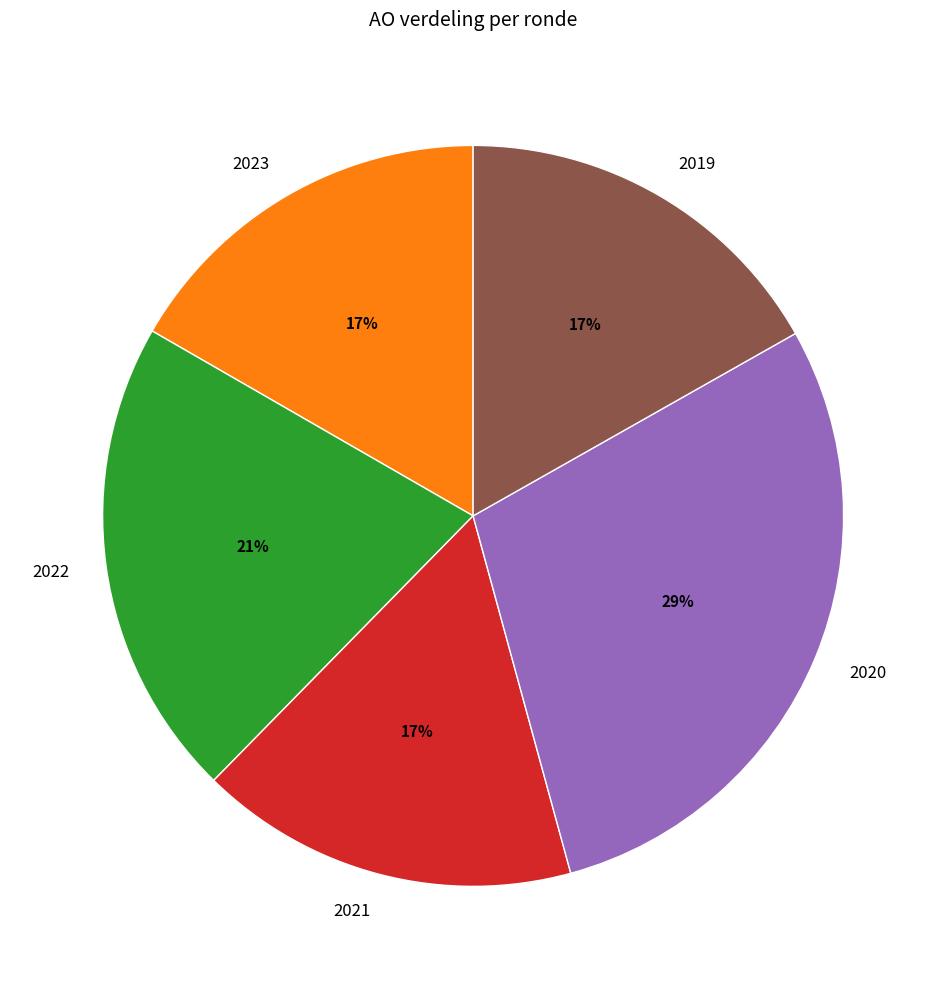

What is the largest slice in the pie chart?

2020